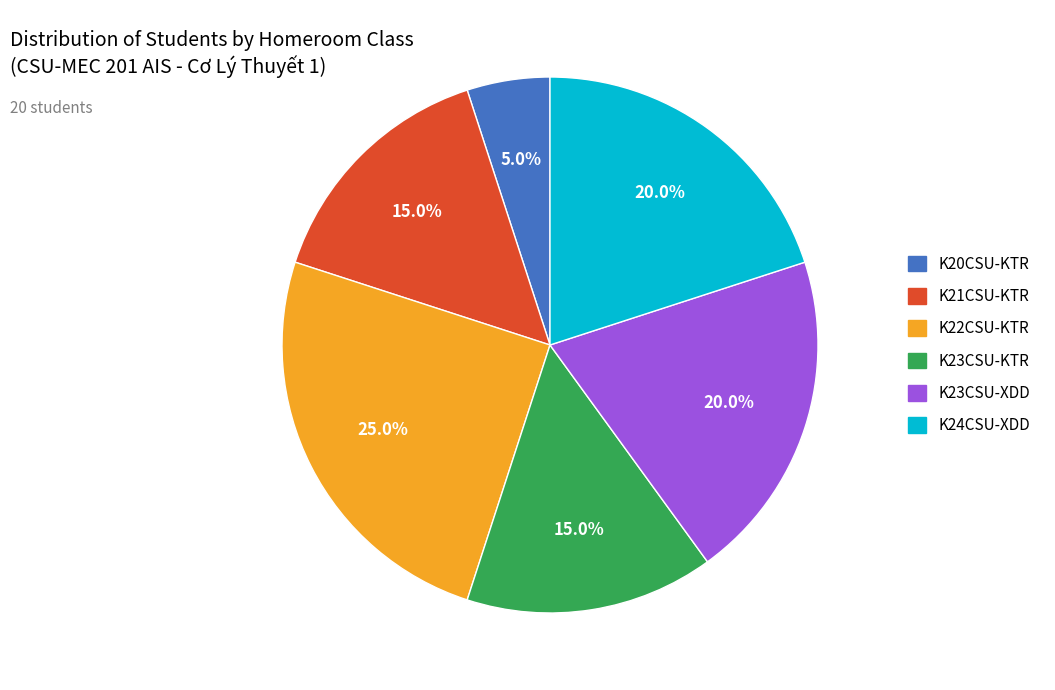

Is there any slice that represents more than half of the pie?

No